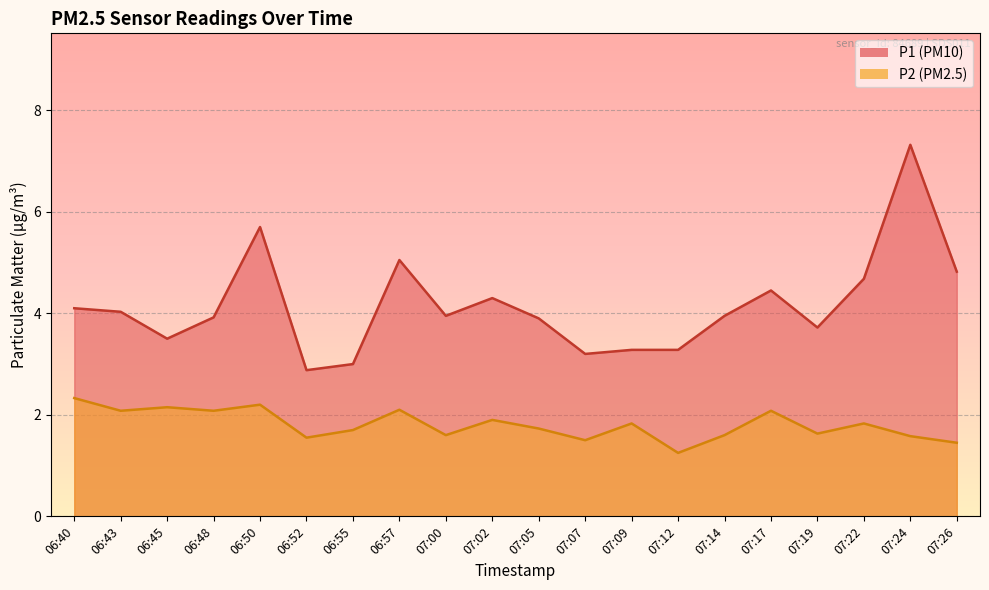

How many data points in P1 are less than 3?

1